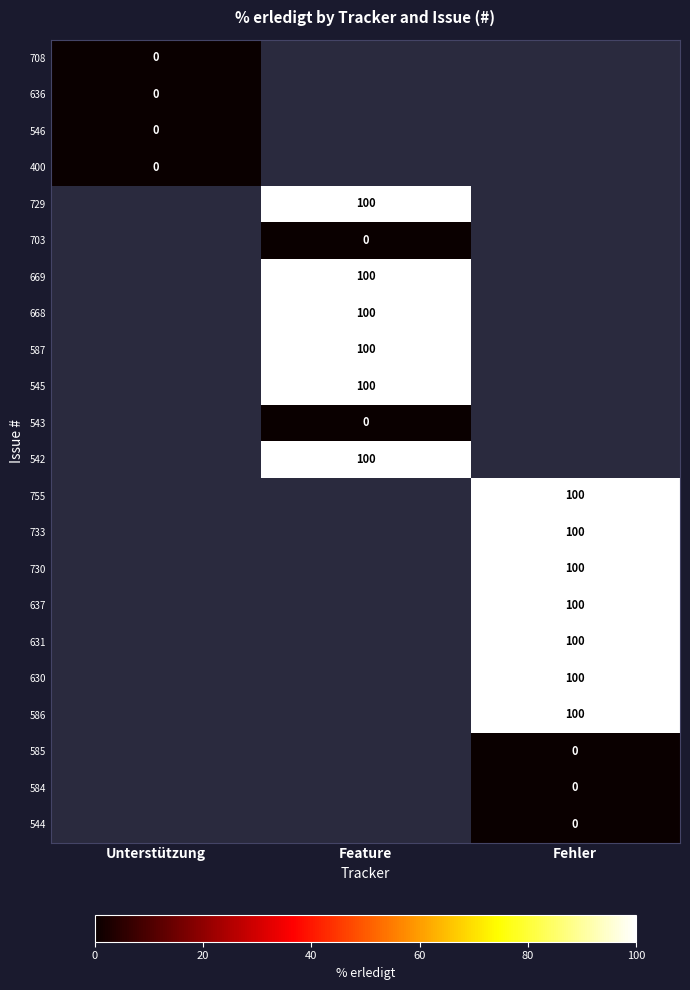

True or false: 586 has a value of 37 at Fehler.

False